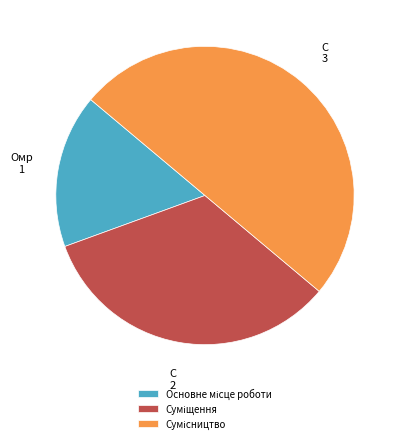

Which slice is the largest?

Сумісництво